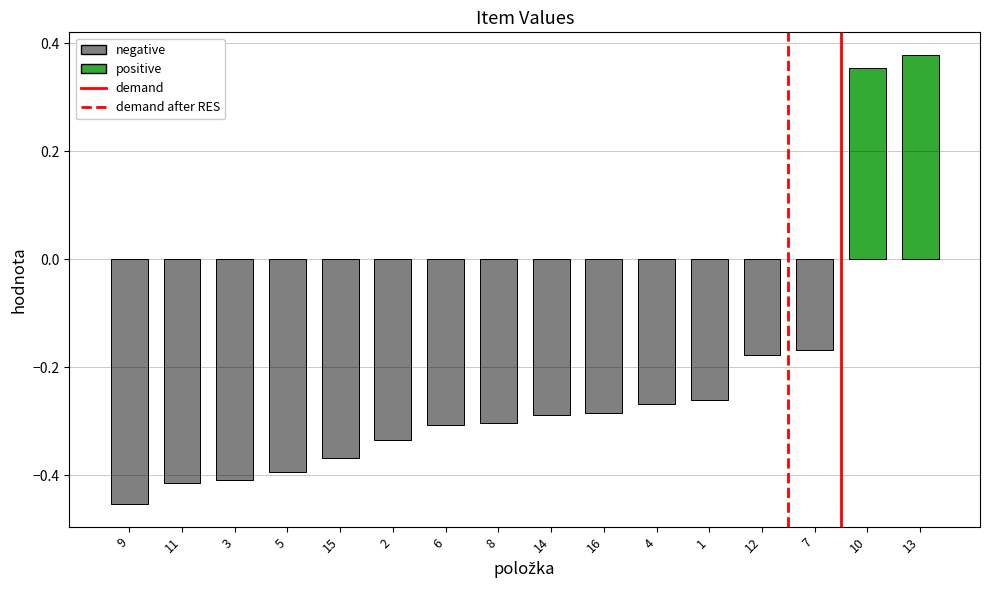

At which label does the data first exceed 0?

10